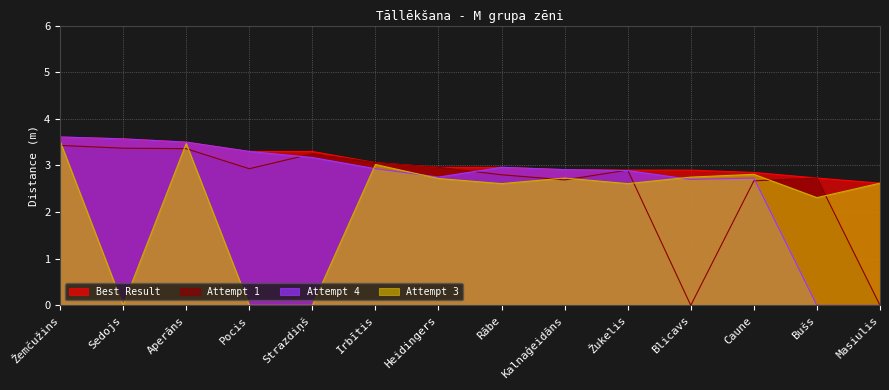

List the series in order of their peak value, lowest first.

Attempt 1, Attempt 3, Best Result, Attempt 4